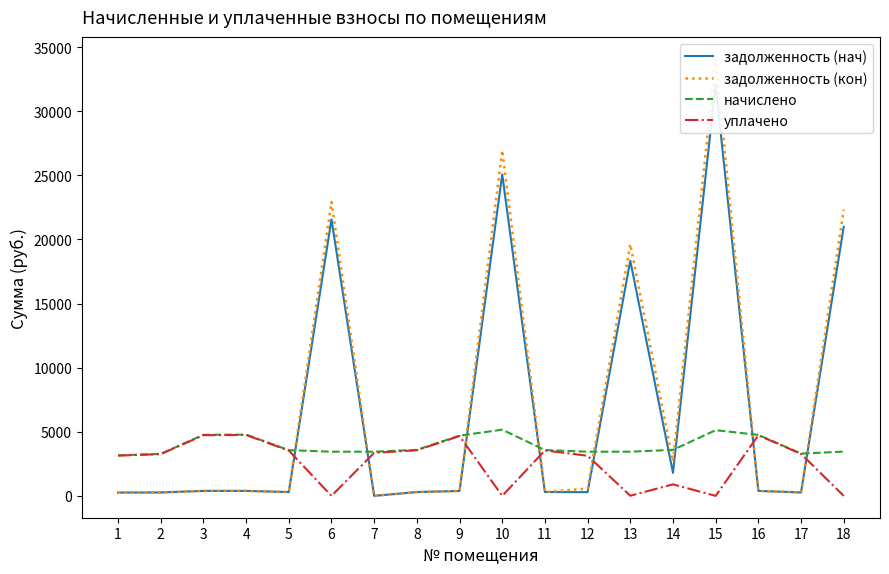

True or false: начислено and уплачено intersect in this chart.

False